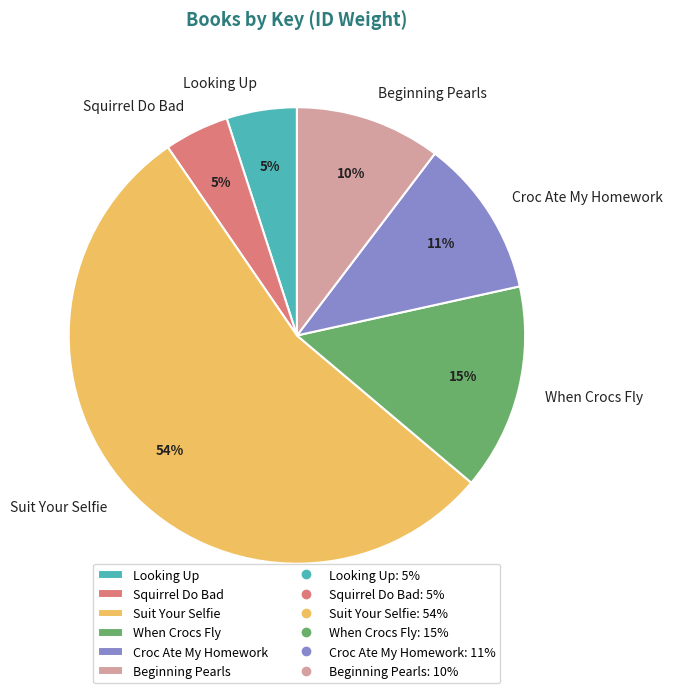

How many slices are in this pie chart?

6